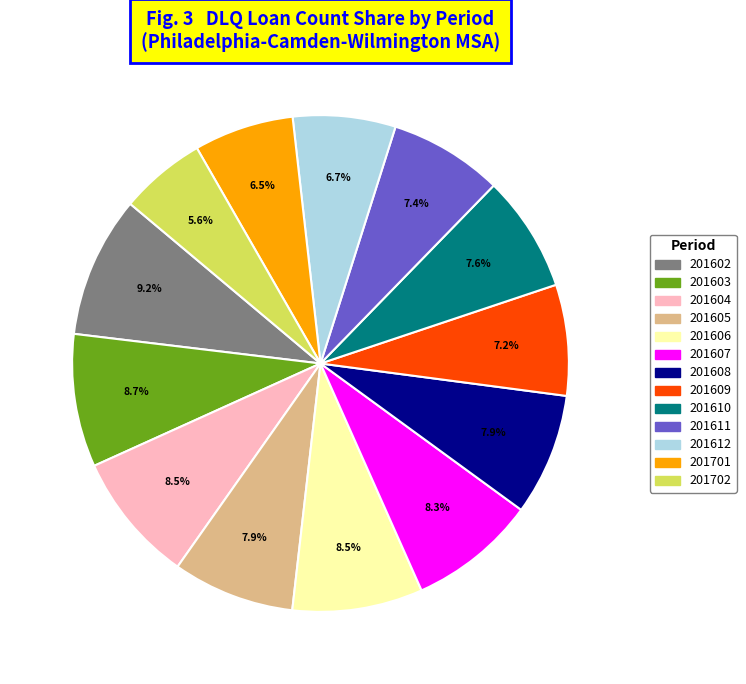

Is 201604 the majority of the pie?

No